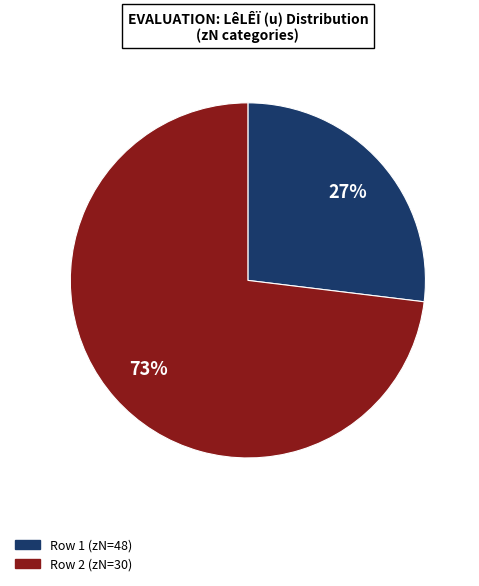

Is there a majority slice in this chart?

Yes